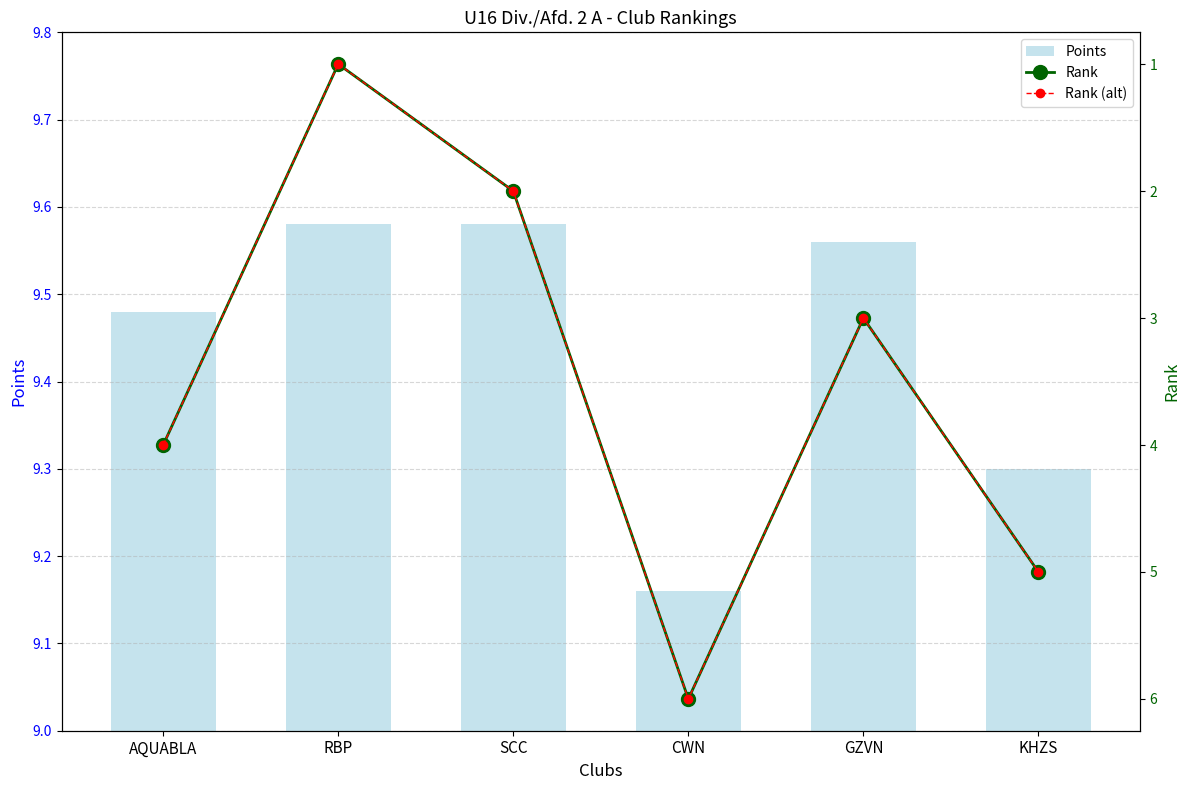

What are all the series names shown in the legend?

Points, Rank, Rank (alt)